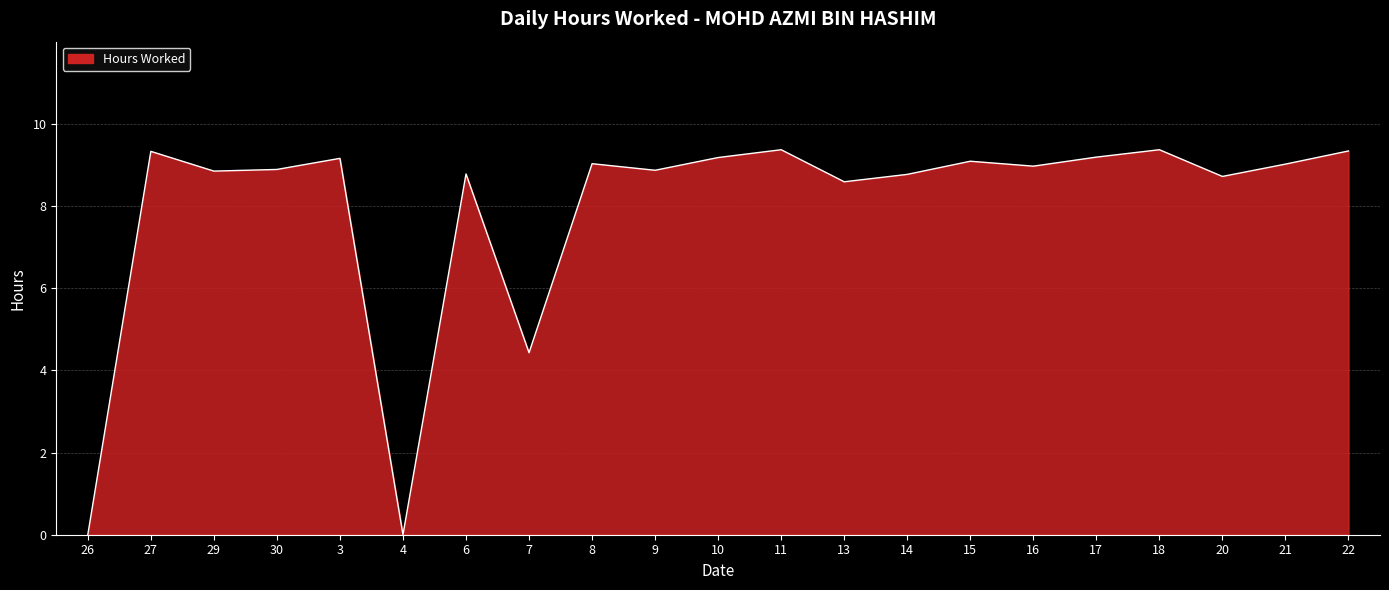

What is the sum of the values at 26 and 7?

4.4